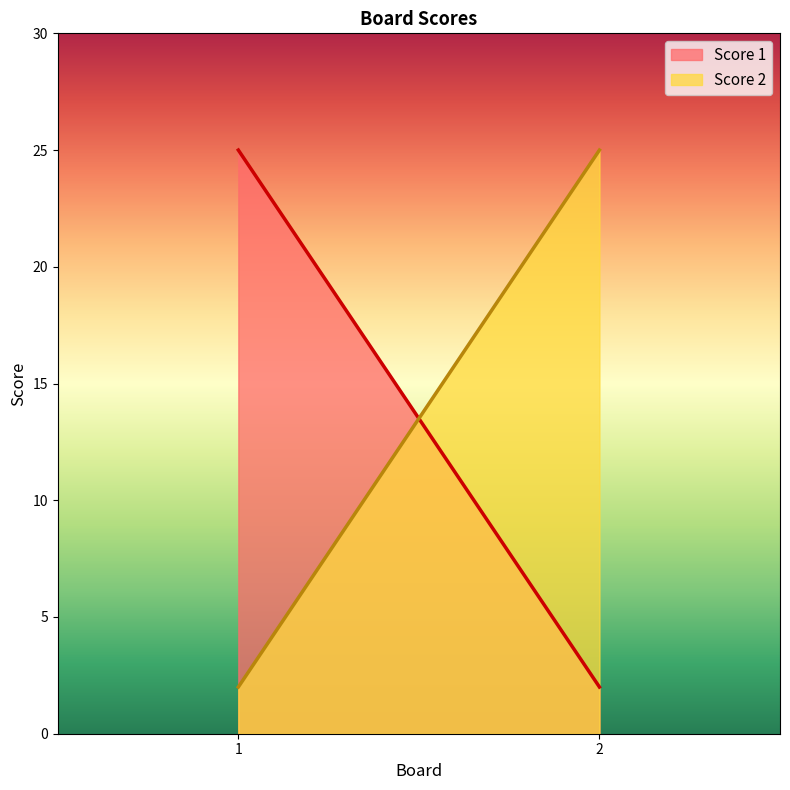

Is the value of Score 1 at 2 greater than the value of Score 2 at 2?

No